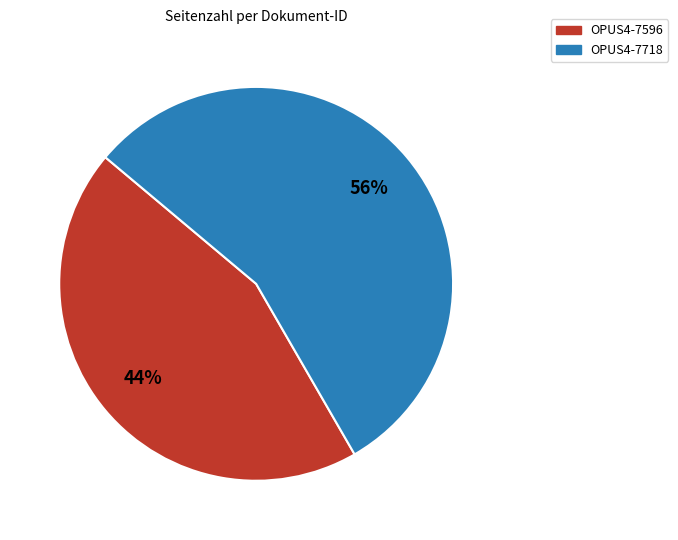

Between OPUS4-7596 and OPUS4-7718, which is larger?

OPUS4-7718